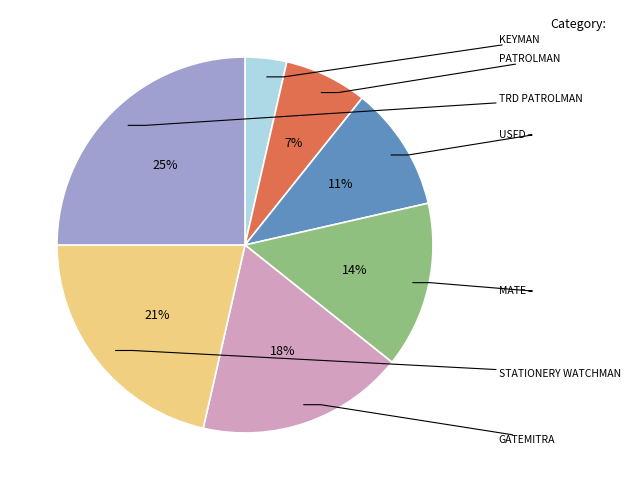

What portion of the pie excludes PATROLMAN?

92.9%